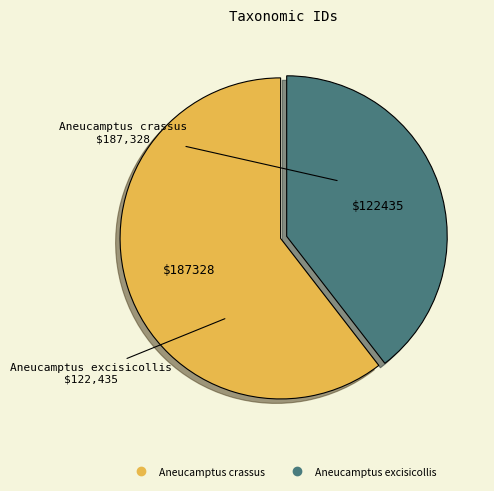

Does Aneucamptus excisicollis account for over 50% of the chart?

No